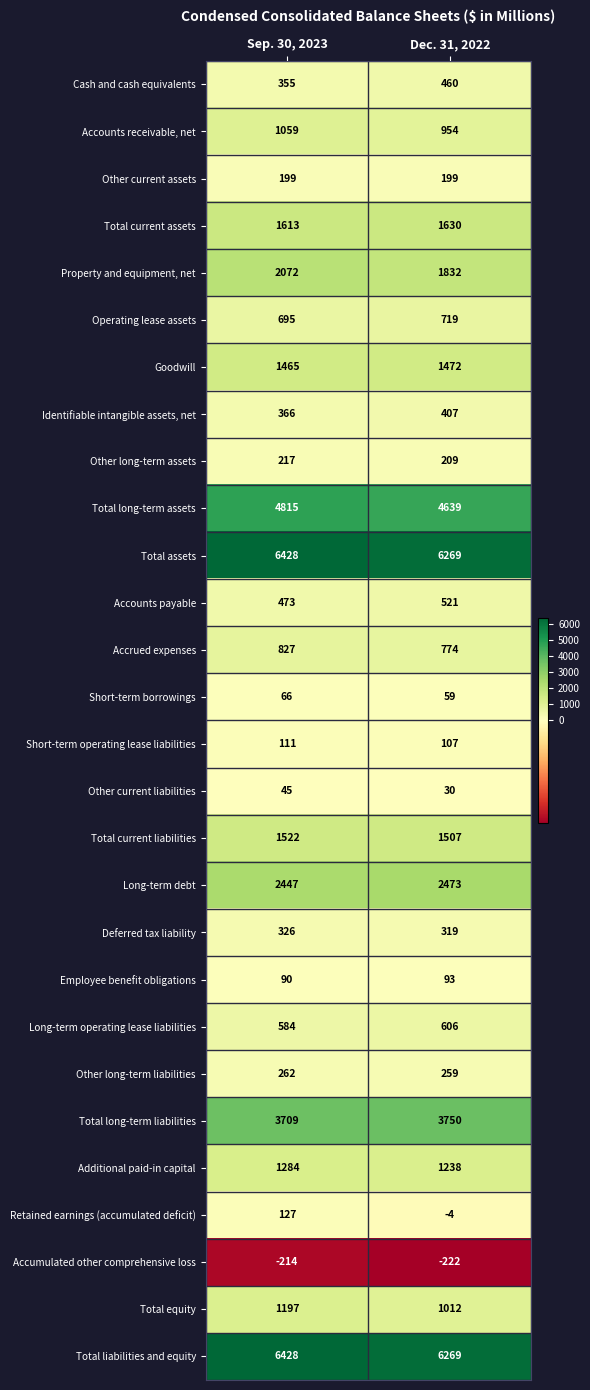

List the labels in order of Deferred tax liability value, largest first.

Sep. 30, 2023, Dec. 31, 2022